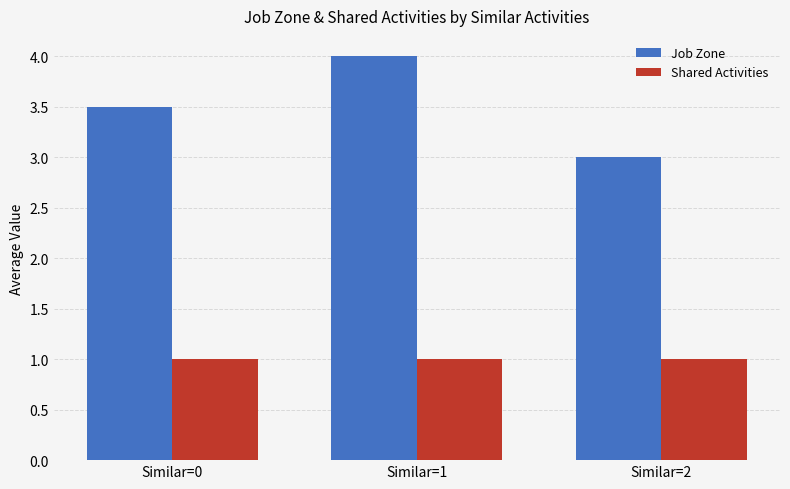

Between Similar=0 and Similar=2, which series saw the biggest shift?

Job Zone